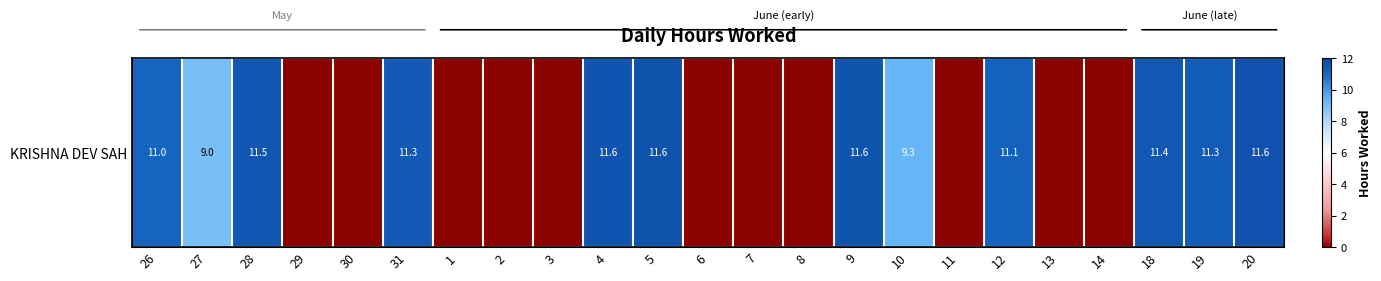

Reading right to left, transcribe all the data shown in this chart.

20=11.6	19=11.3	18=11.4	14=0.0	13=0.0	12=11.1	11=0.0	10=9.3	9=11.6	8=0.0	7=0.0	6=0.0	5=11.6	4=11.6	3=0.0	2=0.0	1=0.0	31=11.3	30=0.0	29=0.0	28=11.5	27=9.0	26=11.0